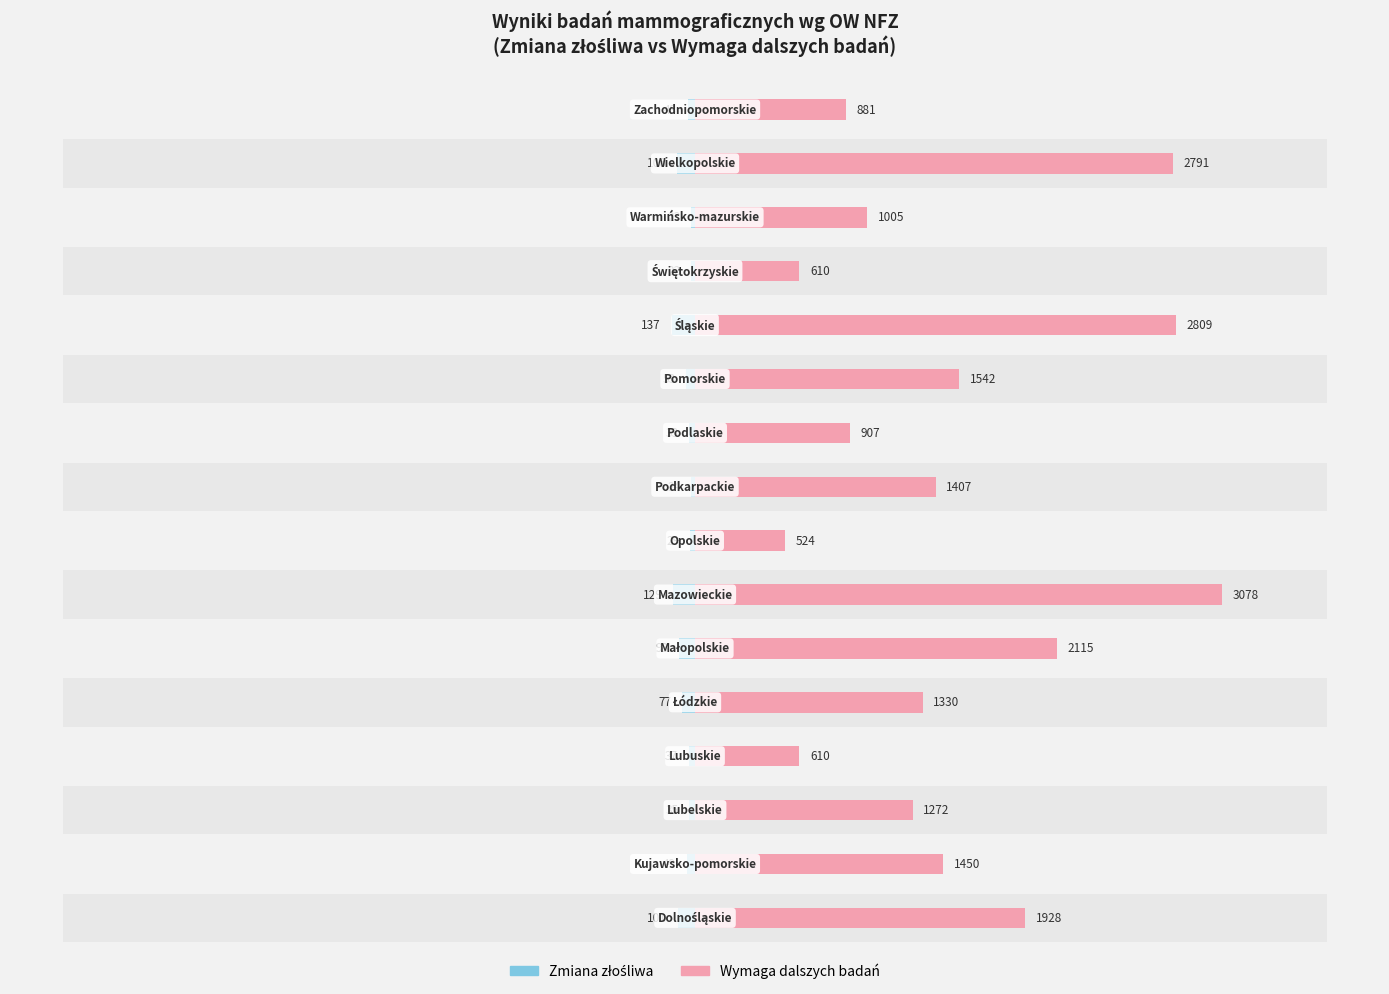

What is the sum of the Wymaga dalszych badań values at 4 and 9?

2237